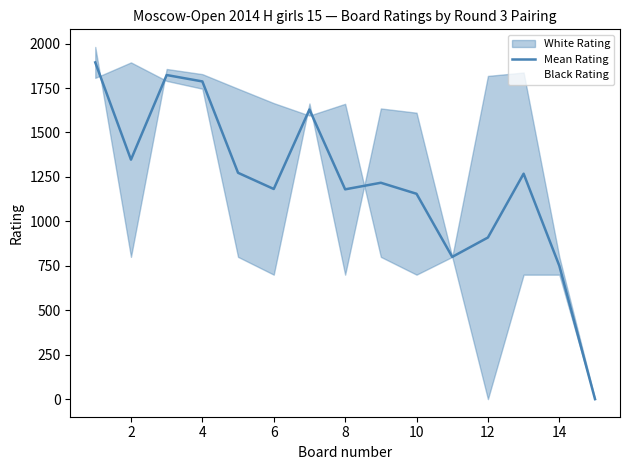

What is the maximum value for Mean Rating?

1894